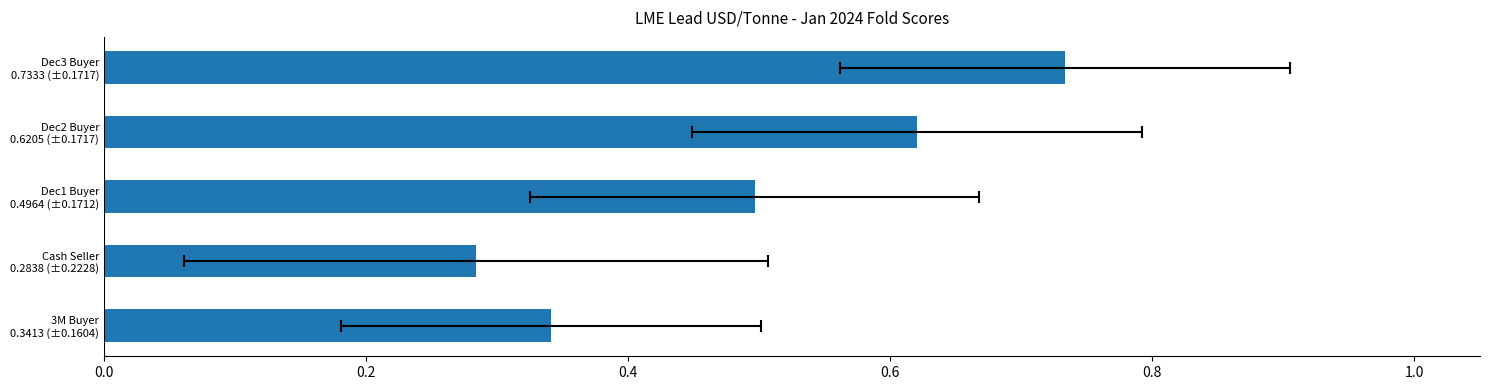

What is the minimum value shown in the chart?

0.3